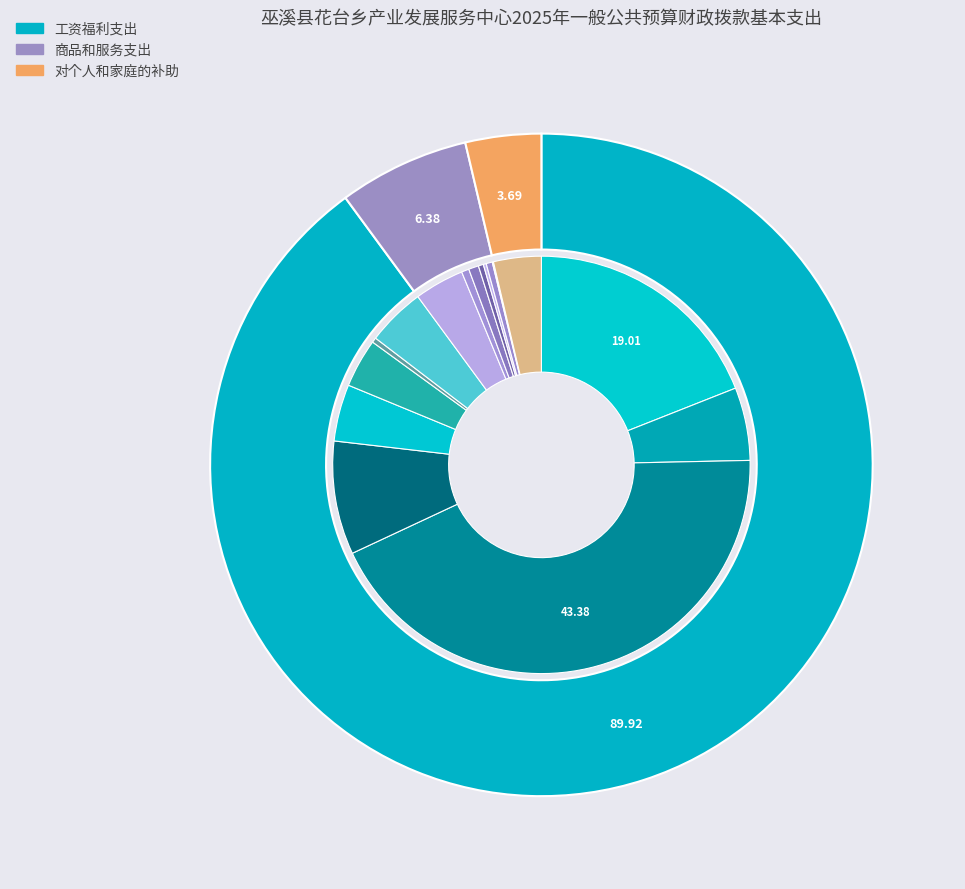

To the nearest percent, what portion does 商品和服务支出 represent?

6%